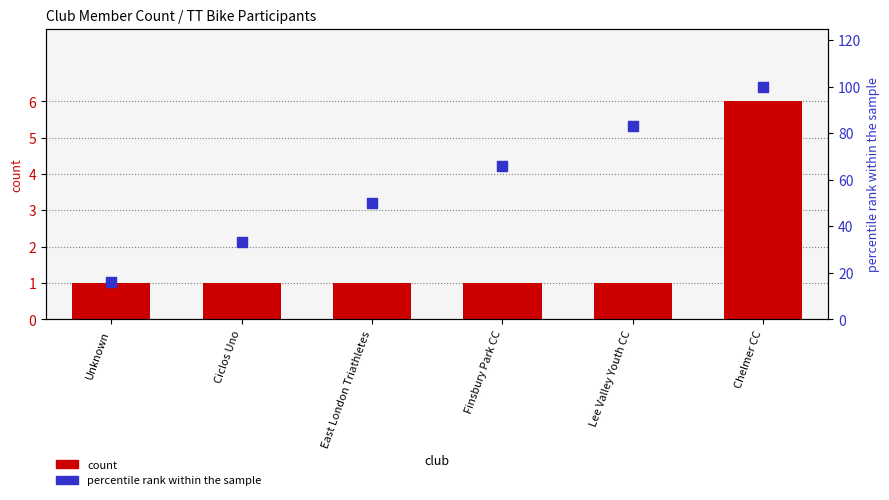

At which category is the sum across all series the highest?

Chelmer CC